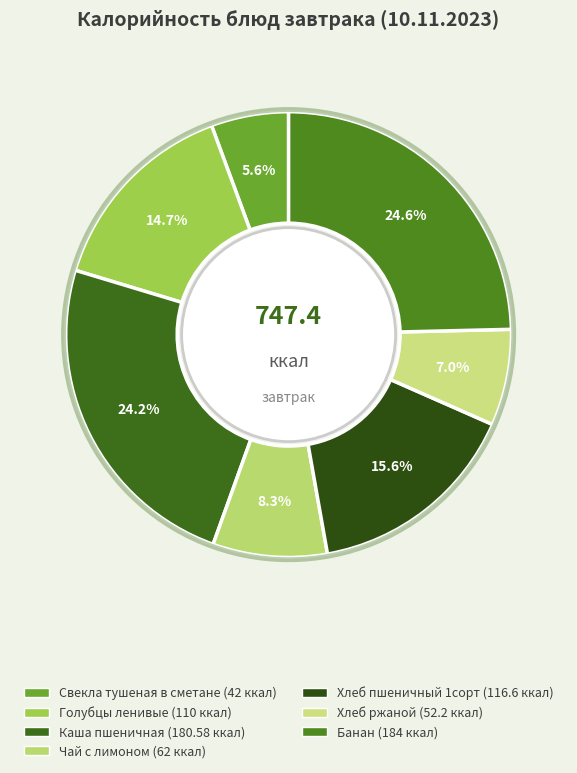

What is the change in value from Каша пшеничная to Чай с лимоном?

-118.6